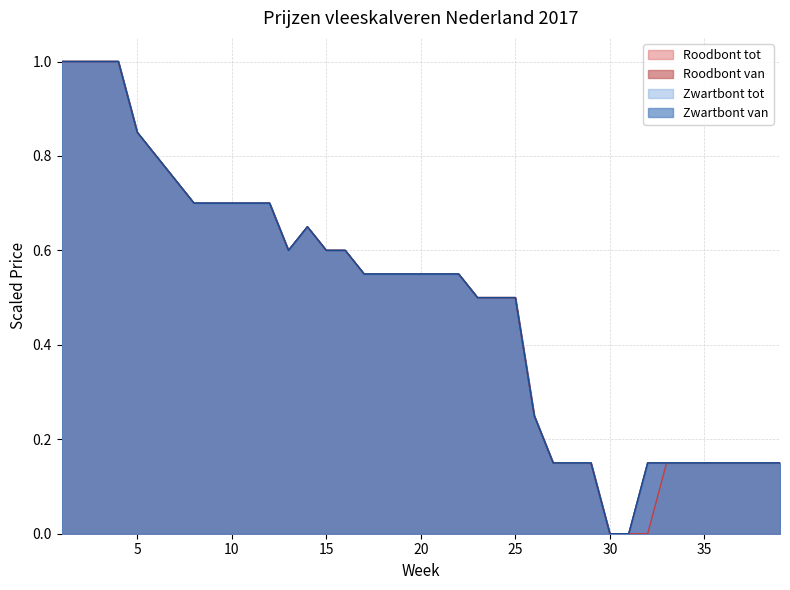

At which category does the chart reach its peak across all series?

1